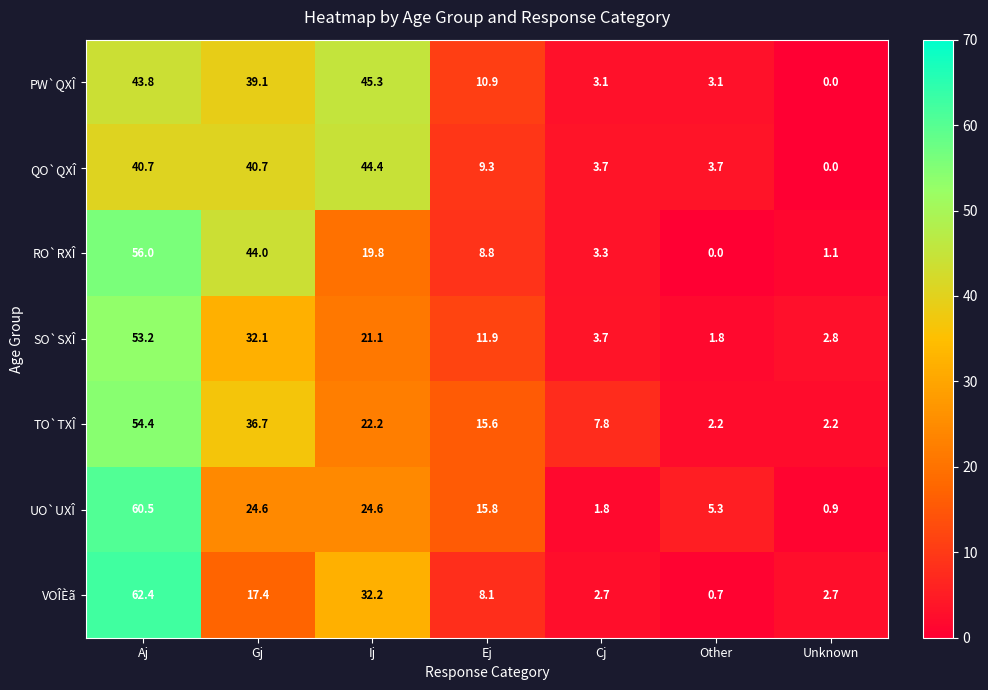

Count the number of data series in this chart.

7